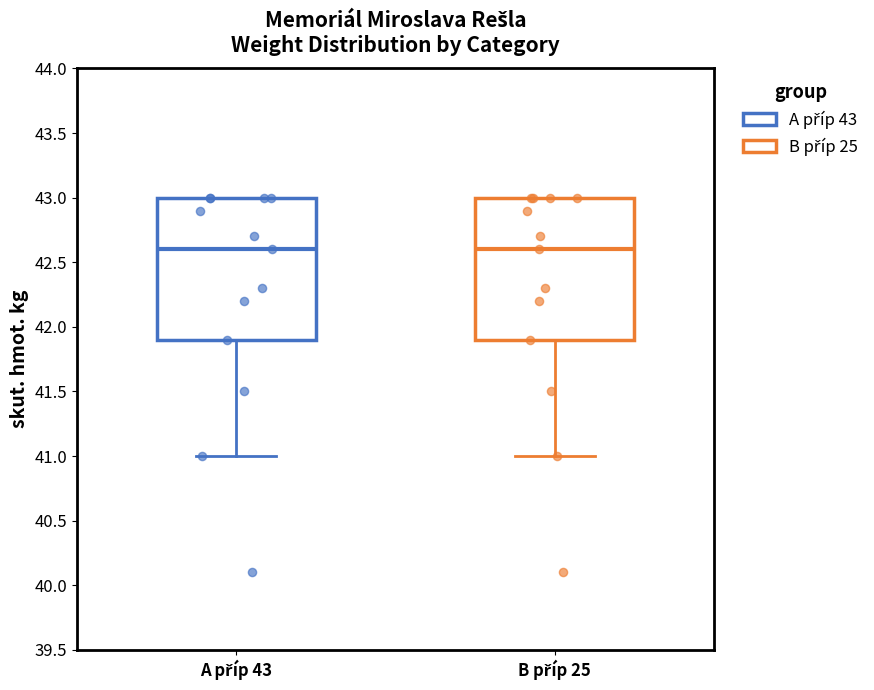

Reading left to right, transcribe this box plot: for each box, give where its median line is, the range the box spans, and where its two whiskers end, as read against the y-axis. The values are not printed on the chart, so give them approximately, as read against the axis.

A příp 43: median 42.6, box 41.9 to 43.0, whiskers 41.0 to 43.0
B příp 25: median 42.6, box 41.9 to 43.0, whiskers 41.0 to 43.0